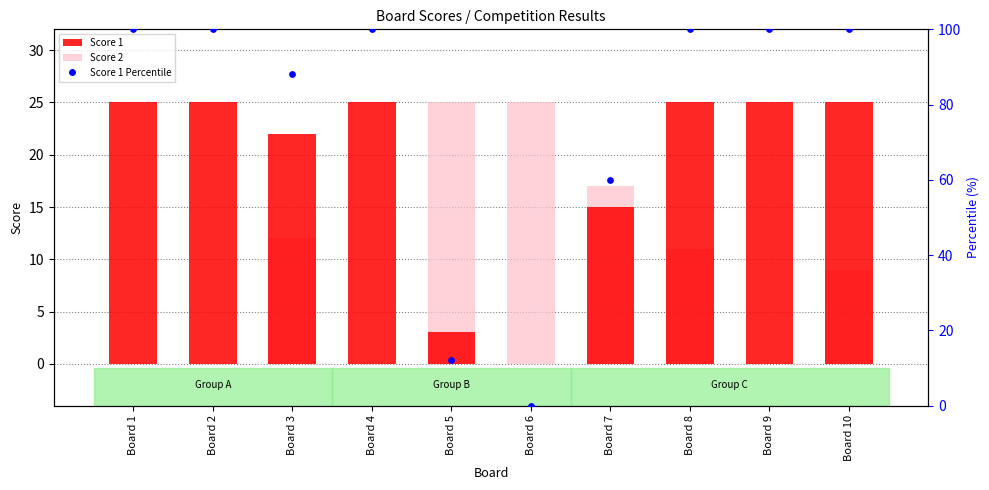

Which series reaches the minimum Y coordinate?

Score 1